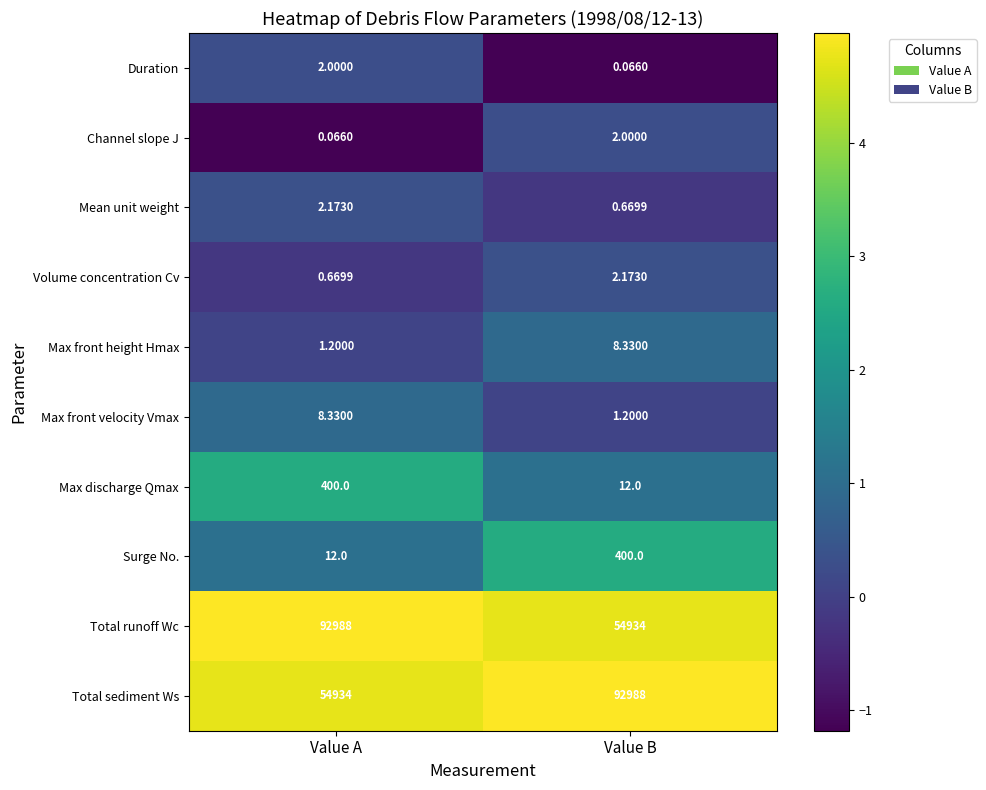

List the labels in order of Mean unit weight value, largest first.

Value A, Value B